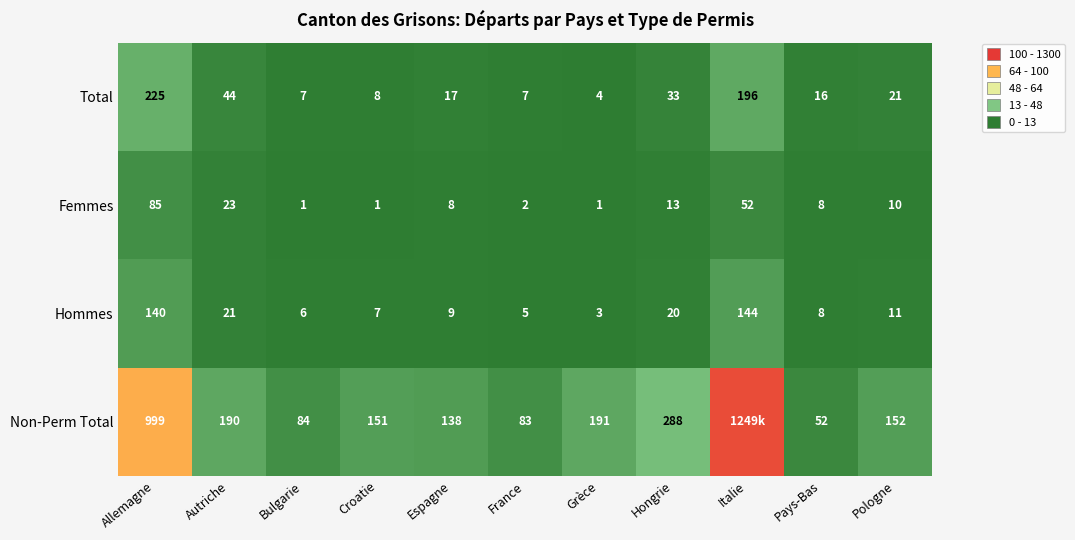

Between Autriche and Croatie, which series saw the biggest shift?

Non-Perm Total